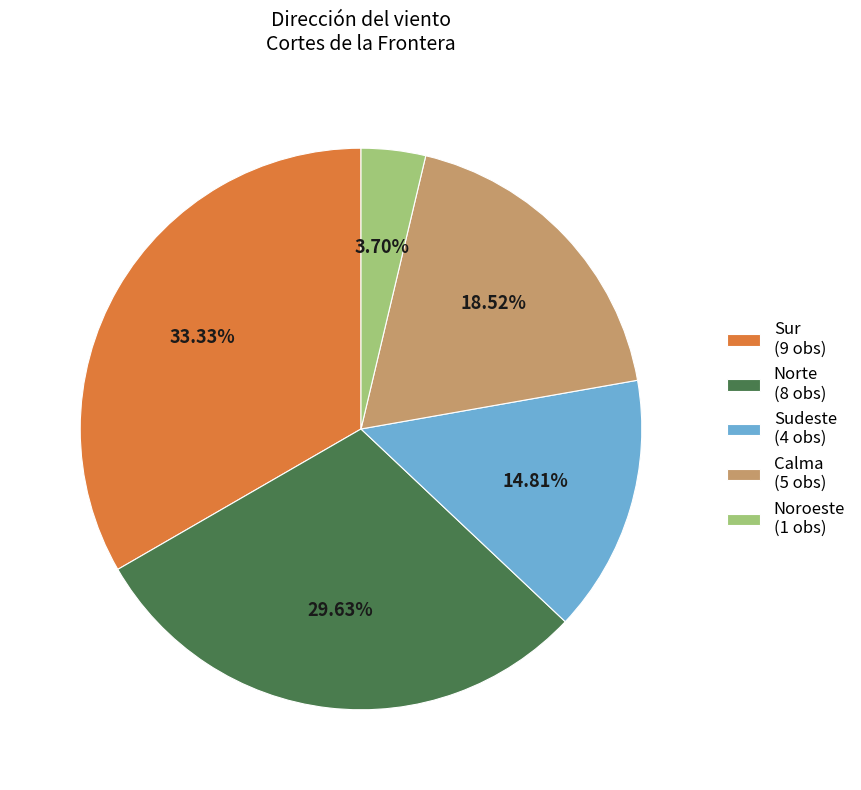

To the nearest percent, what is the difference between the largest and smallest slice percentages?

30%